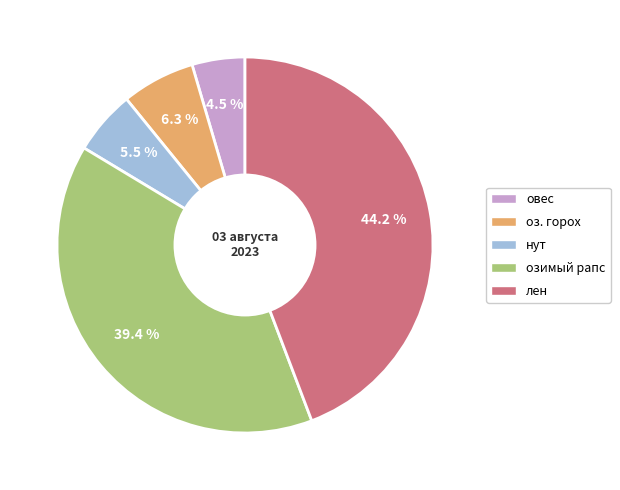

To the nearest percent, what is the difference between the largest and smallest slice percentages?

40%